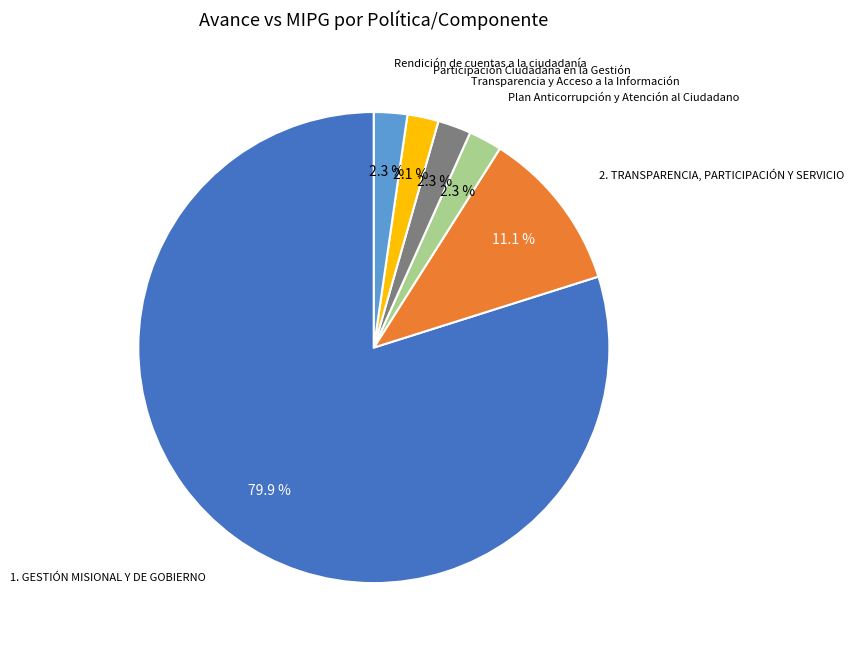

Between 2. TRANSPARENCIA, PARTICIPACIÓN Y SERVICIO and Participación Ciudadana en la Gestión, which is larger?

2. TRANSPARENCIA, PARTICIPACIÓN Y SERVICIO